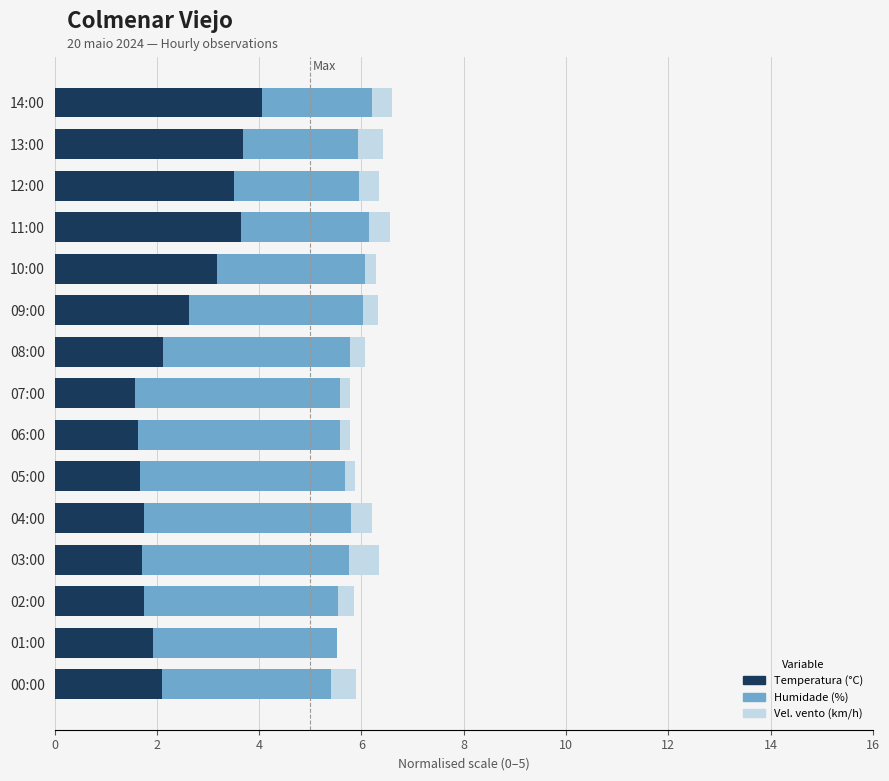

What is the total value across all series at 00:00?

5.9